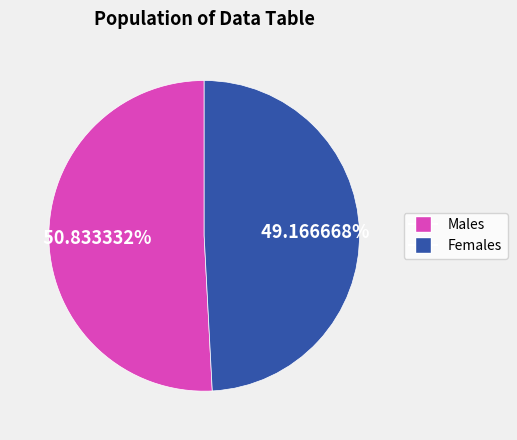

Is there any slice that represents more than half of the pie?

Yes